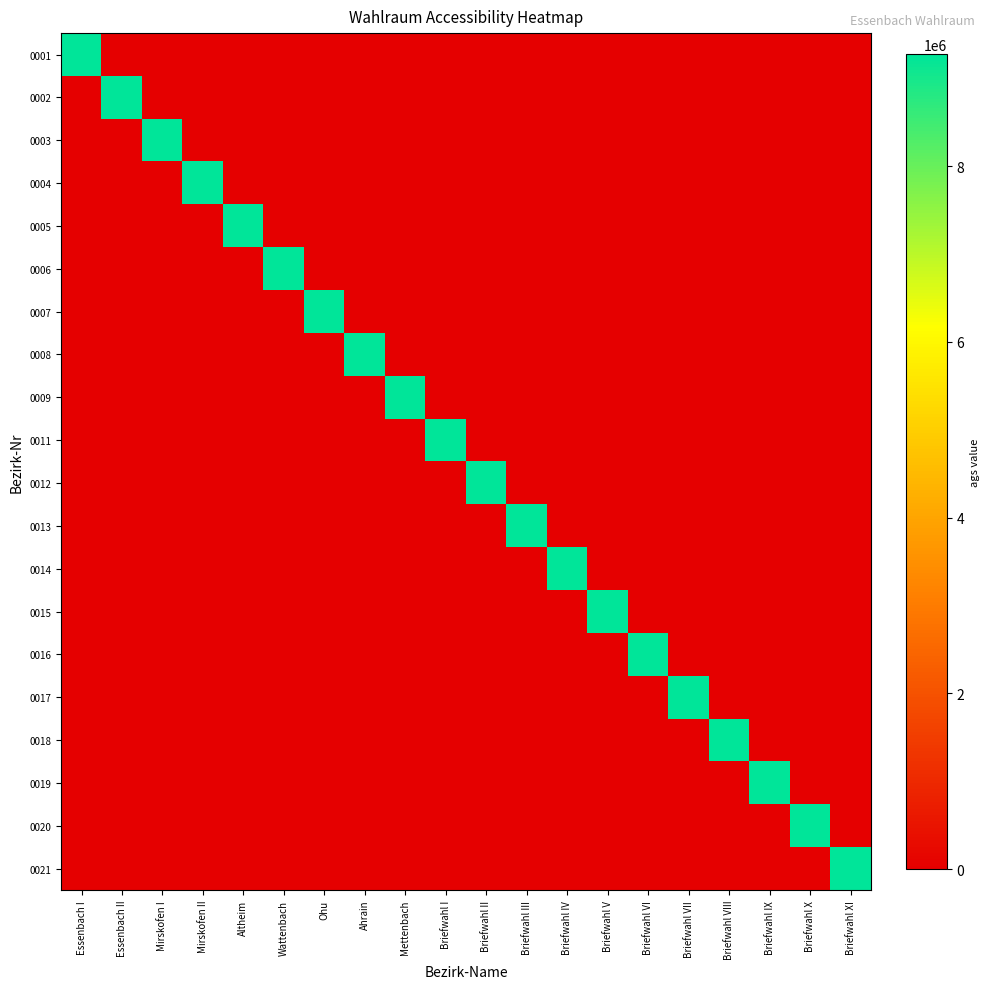

Which series has the largest total across all categories?

0001